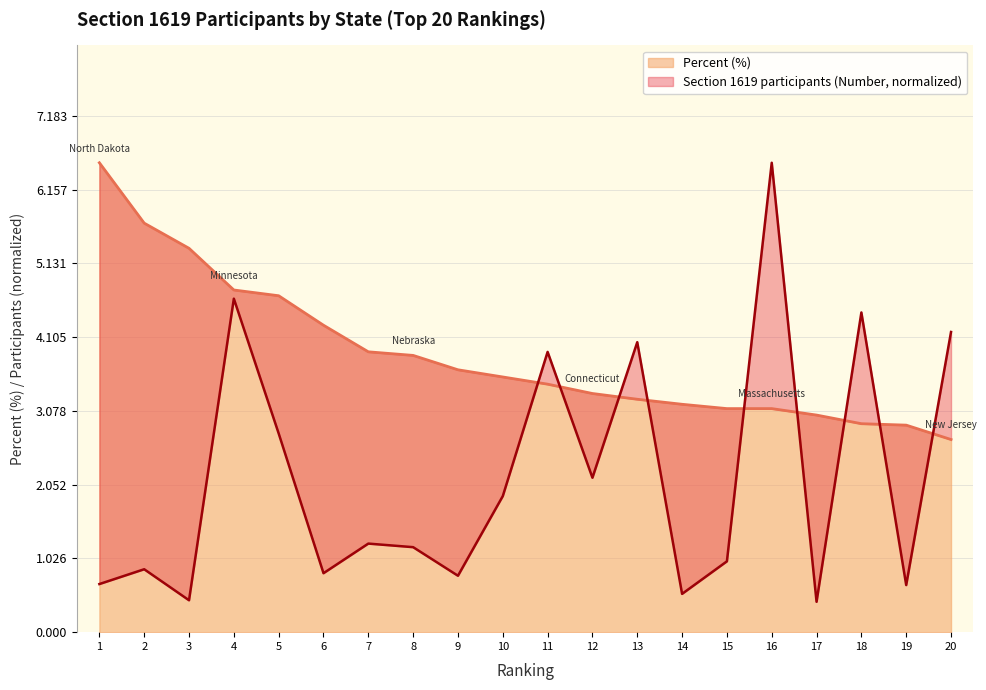

What is the minimum value for Percent (%)?

2.7